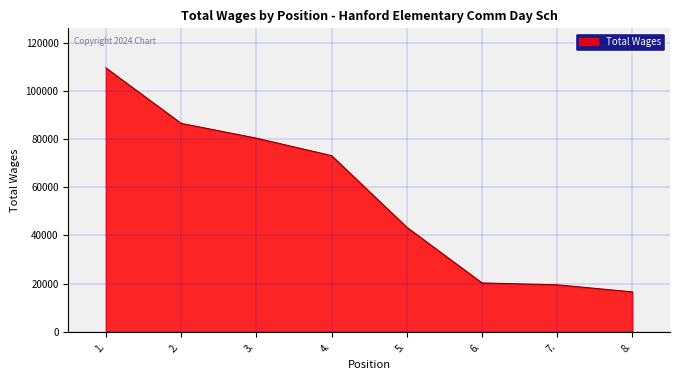

What is the average value?

56161